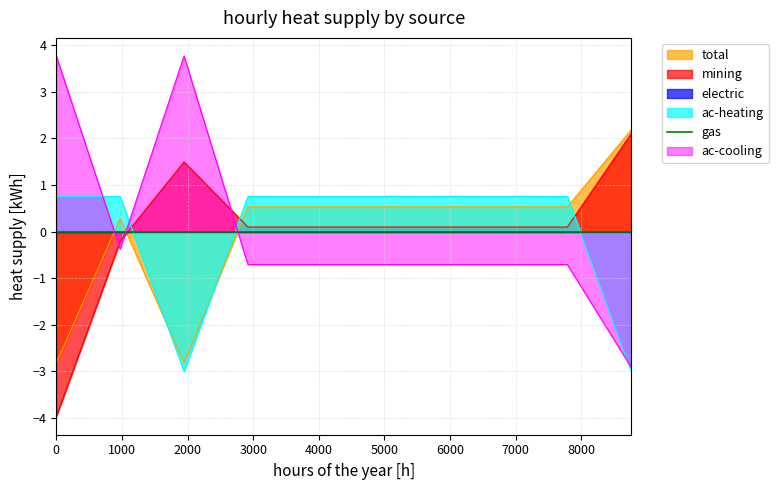

True or false: ac-cooling and ac-heating cross at least once.

True